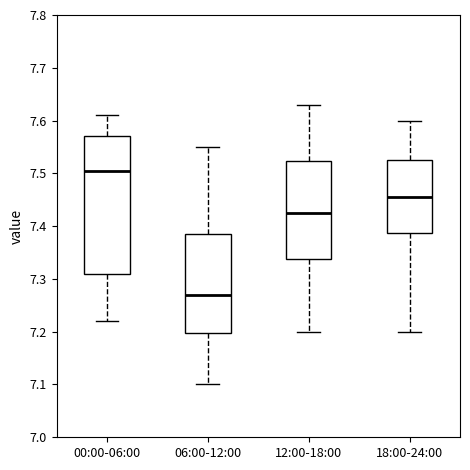

Which box is the tallest, from its lower edge to its upper edge?

00:00-06:00